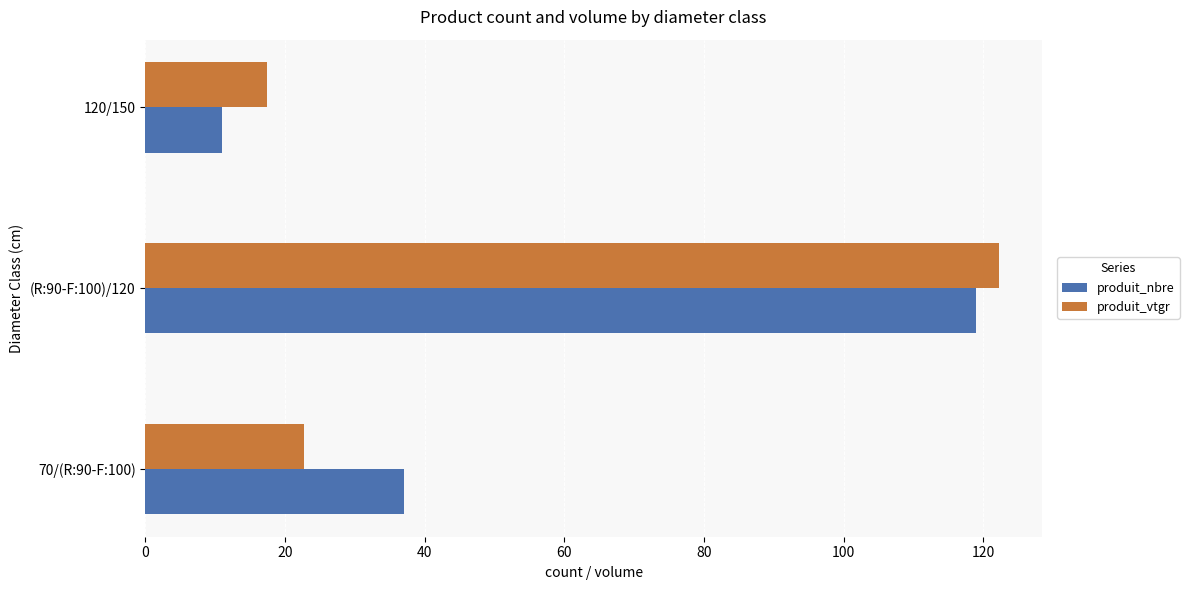

Is it true that produit_nbre equals 170.9 at (R:90-F:100)/120?

False